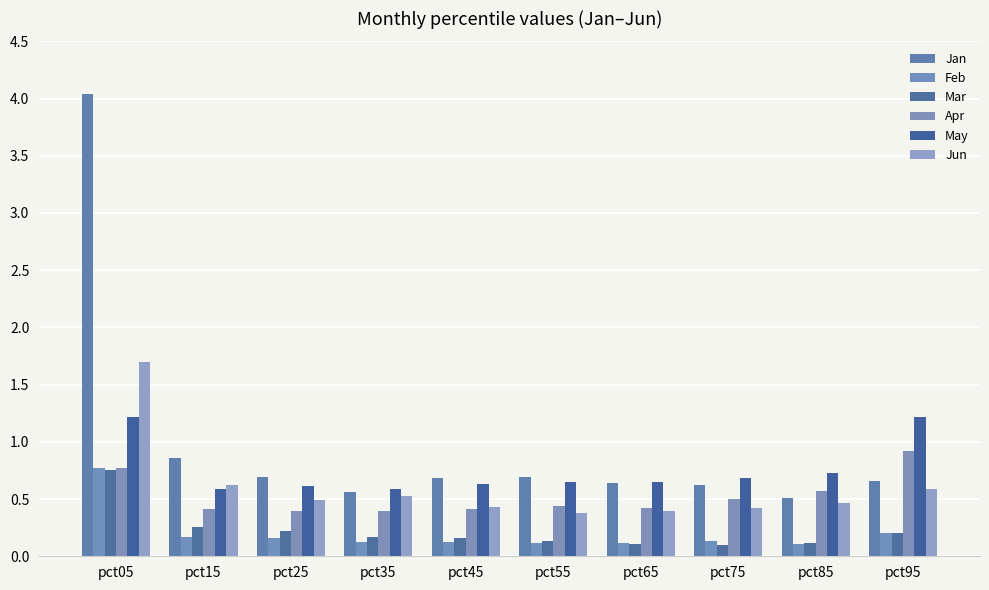

Is it true that Apr equals 0.4 at pct55?

True